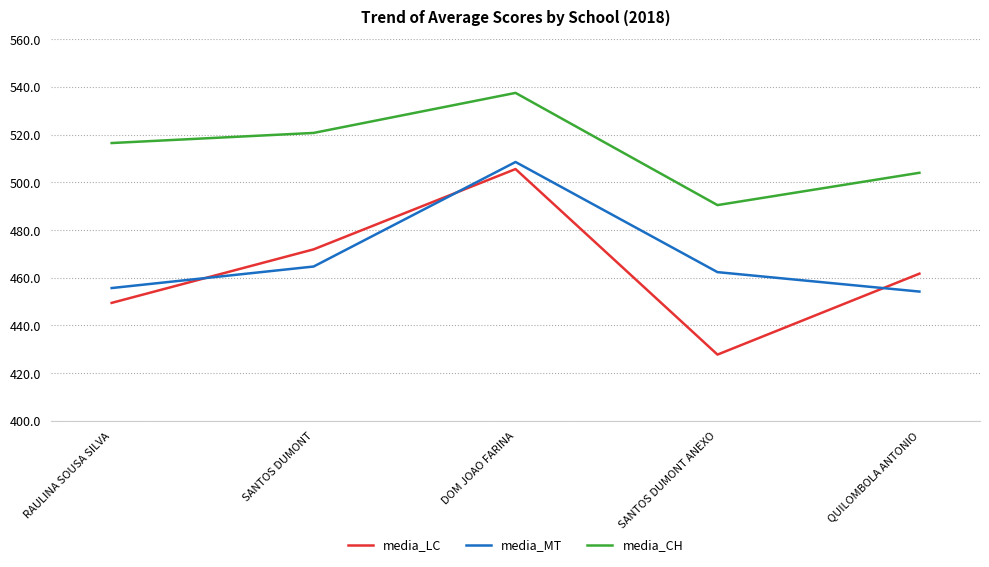

Rank the categories by media_CH value from lowest to highest.

SANTOS DUMONT ANEXO, QUILOMBOLA ANTONIO, RAULINA SOUSA SILVA, SANTOS DUMONT, DOM JOAO FARINA